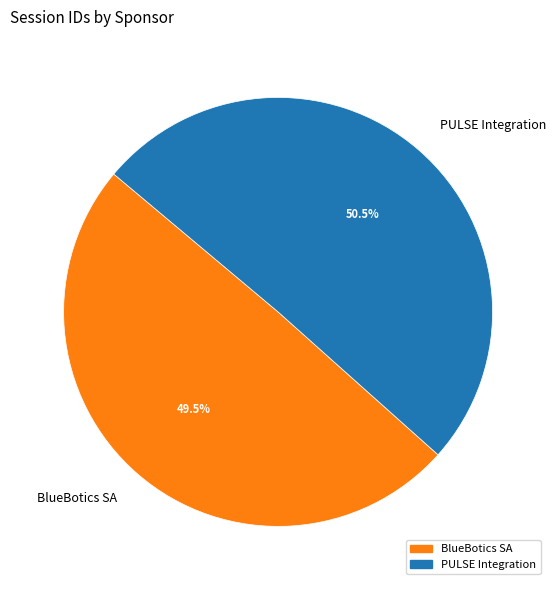

Which has a higher value, BlueBotics SA or PULSE Integration?

PULSE Integration